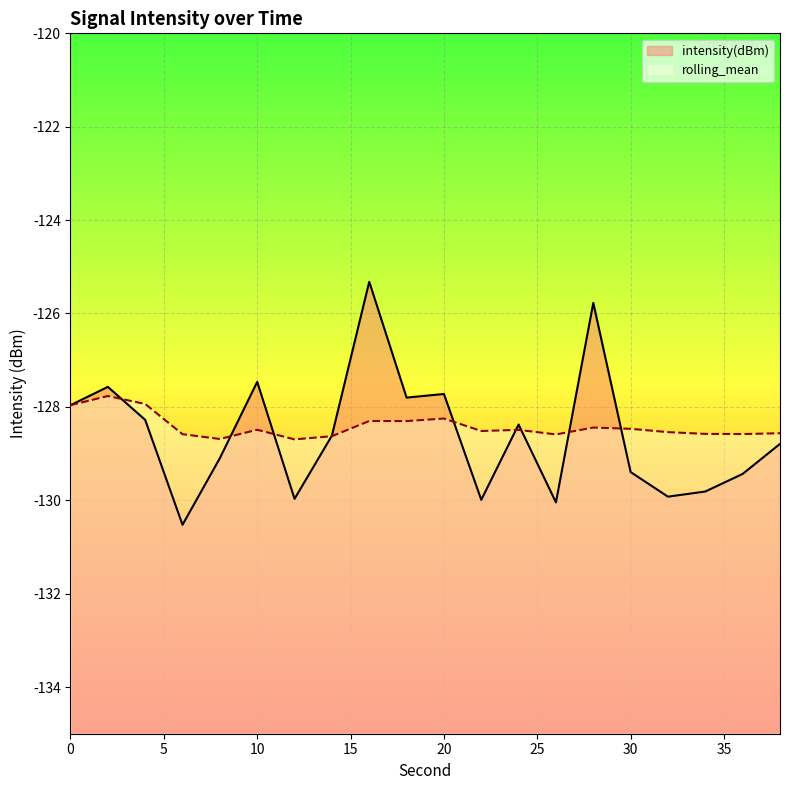

Is this an area chart (filled region under the line)?

No